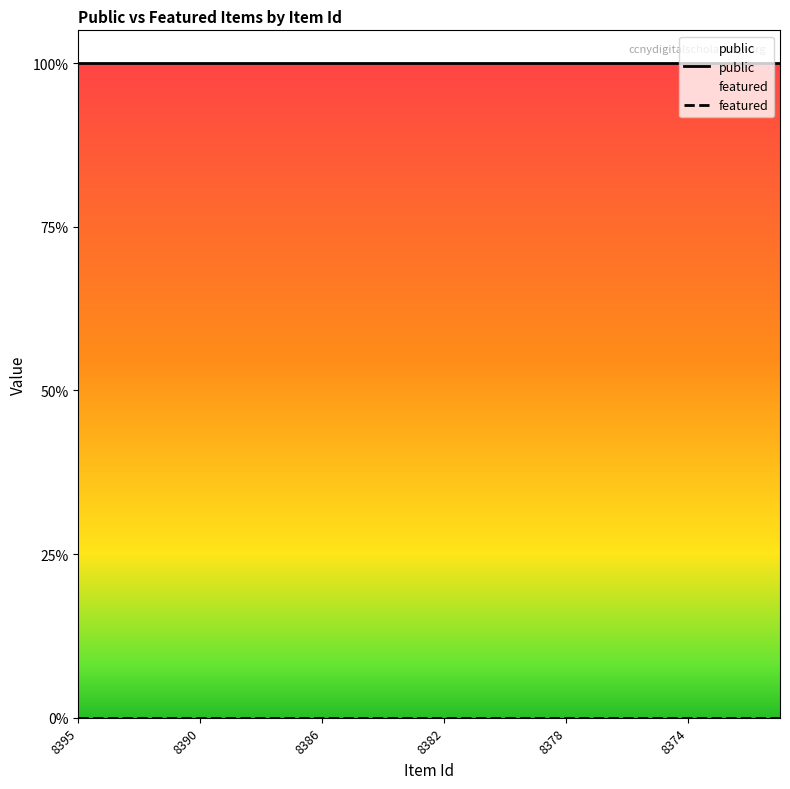

At 8374, list the series in order from smallest to largest.

featured, public